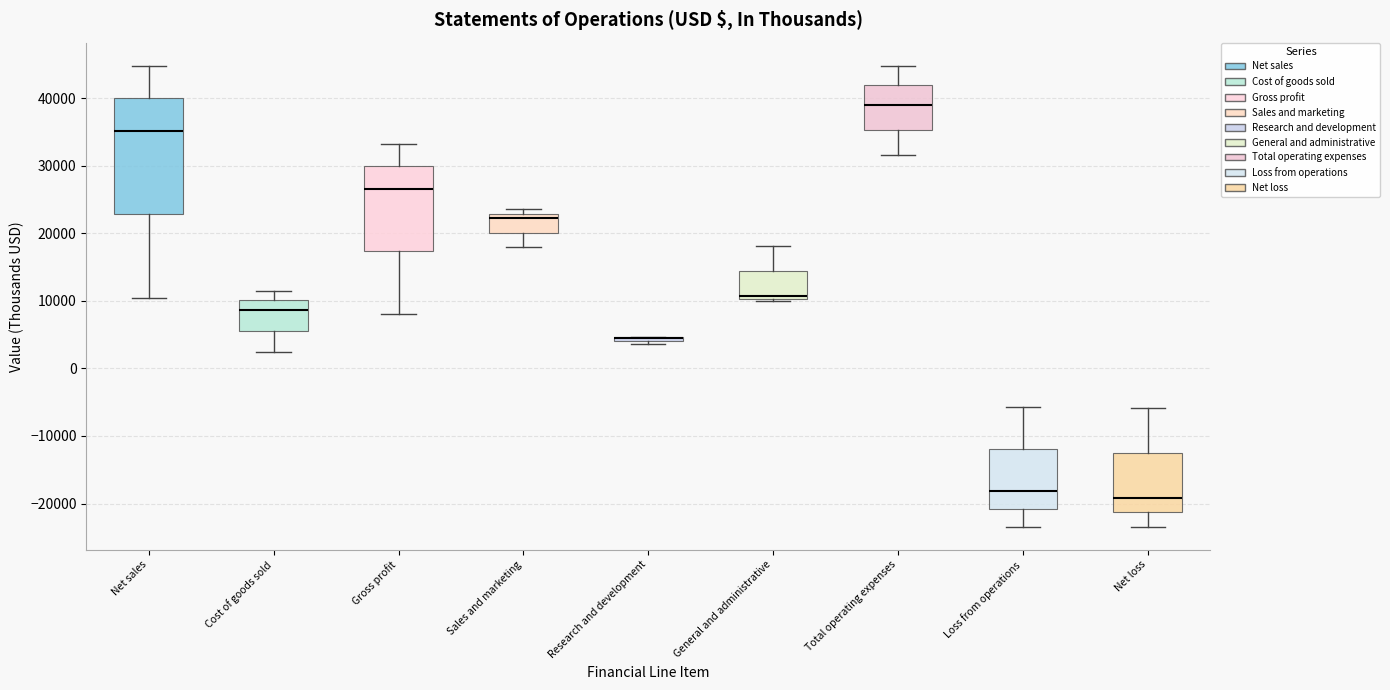

Where is the lower edge of the box for Sales and marketing on the y-axis? The values are not printed on the chart, so give them approximately, as read against the axis.

20000